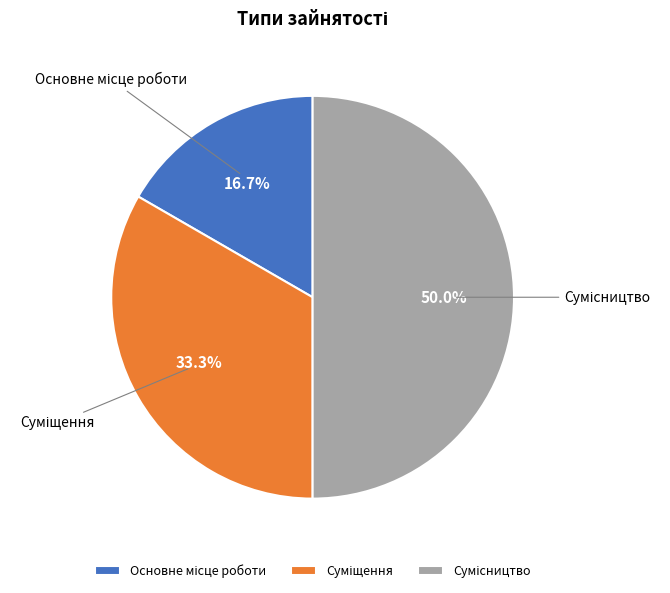

True or false: Сумісництво accounts for 64% of the total.

False